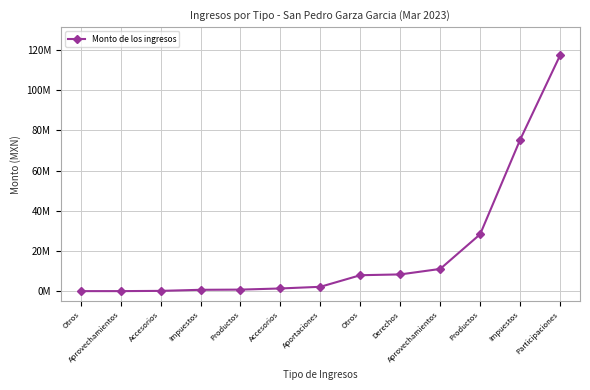

Reading left to right, transcribe all the data shown in this chart.

0.0	34.8	116241.9	652784.8	748215.5	1320845.5	2151205.9	7921917.9	8319852.8	11048030.5	28316644.6	75342784.6	117390402.3